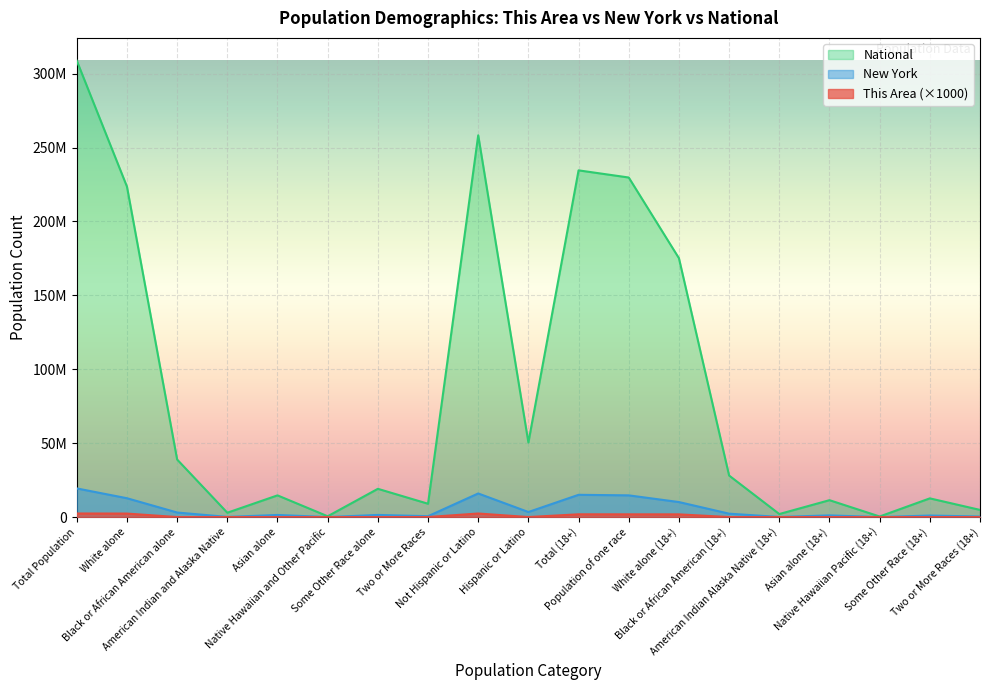

How many values in the This Area series are below 9000?

8